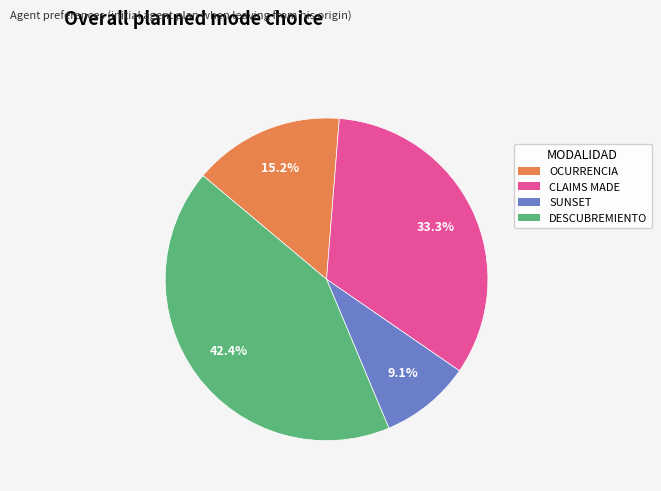

Is it true that SUNSET is 9% of the pie?

True